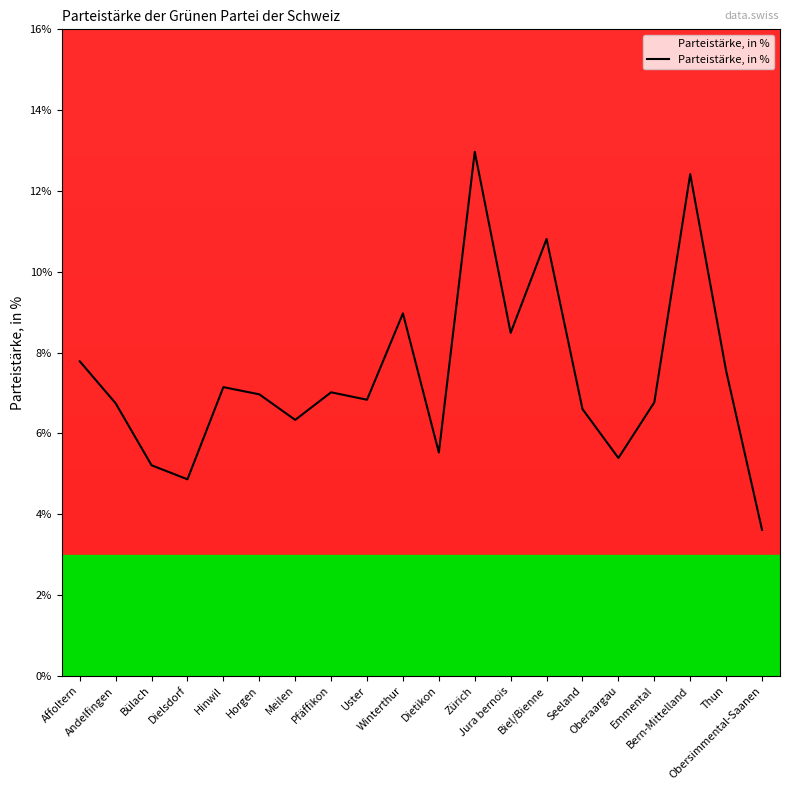

What is the greatest value displayed?

13.0